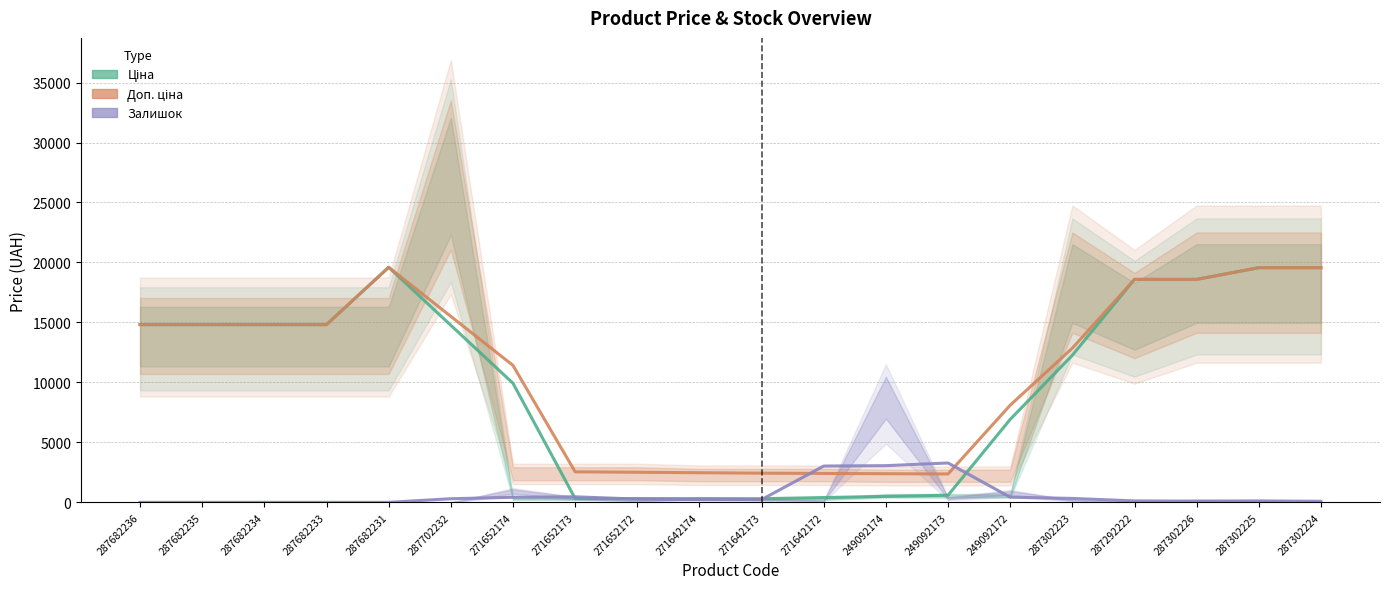

What is the difference between the highest and lowest values at 271652174?

10992.9